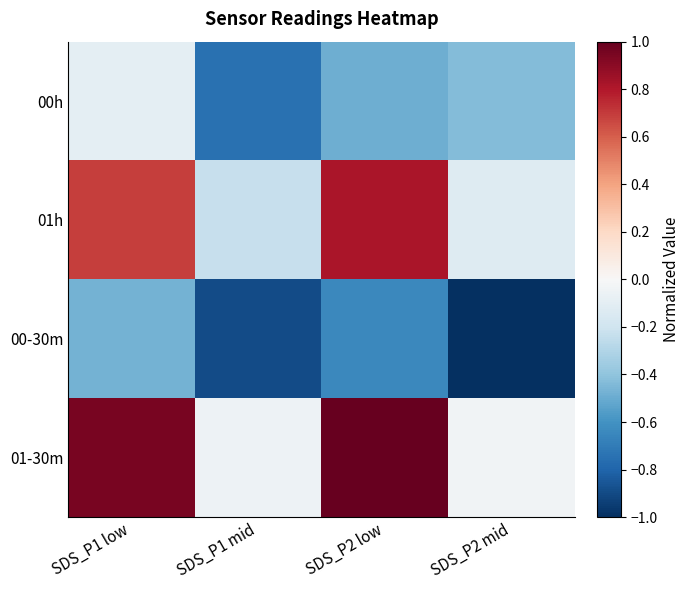

Reading right to left, what are all the values shown in this chart?

00h: SDS_P2 mid=-0.4	SDS_P2 low=-0.5	SDS_P1 mid=-0.7	SDS_P1 low=-0.1
01h: SDS_P2 mid=-0.1	SDS_P2 low=0.8	SDS_P1 mid=-0.2	SDS_P1 low=0.7
00-30m: SDS_P2 mid=-1.0	SDS_P2 low=-0.6	SDS_P1 mid=-0.9	SDS_P1 low=-0.5
01-30m: SDS_P2 mid=-0.0	SDS_P2 low=1.0	SDS_P1 mid=-0.1	SDS_P1 low=0.9